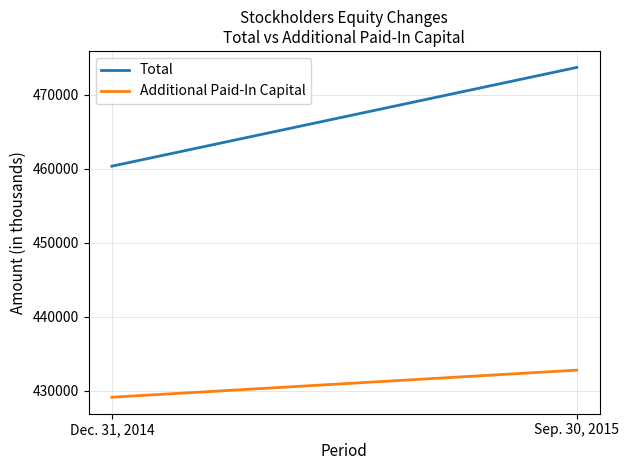

Does the chart display data point markers on the line(s)?

No